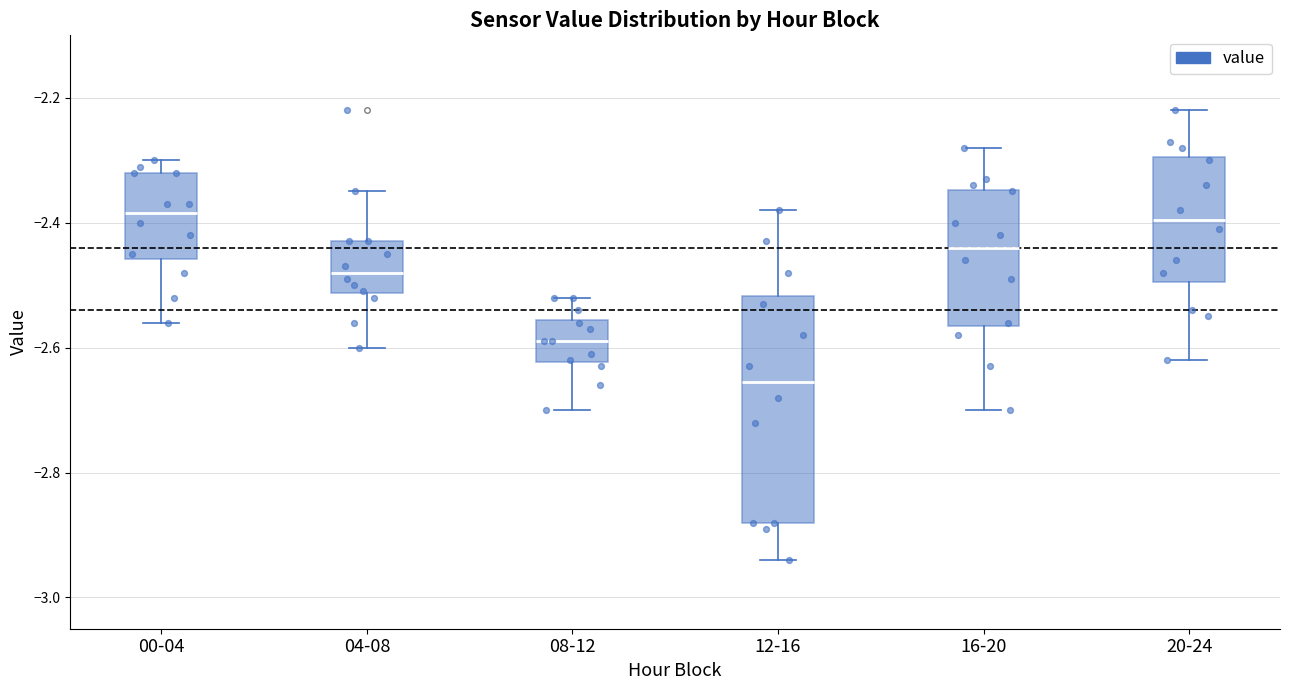

Reading left to right, transcribe this box plot: for each box, give where its median line is, the range the box spans, and where its two whiskers end, as read against the y-axis. The values are not printed on the chart, so give them approximately, as read against the axis.

00-04: median -2.38, box -2.46 to -2.32, whiskers -2.56 to -2.30
04-08: median -2.48, box -2.52 to -2.42, whiskers -2.60 to -2.34
08-12: median -2.58, box -2.62 to -2.56, whiskers -2.70 to -2.52
12-16: median -2.66, box -2.88 to -2.52, whiskers -2.94 to -2.38
16-20: median -2.44, box -2.56 to -2.34, whiskers -2.70 to -2.28
20-24: median -2.40, box -2.50 to -2.30, whiskers -2.62 to -2.22